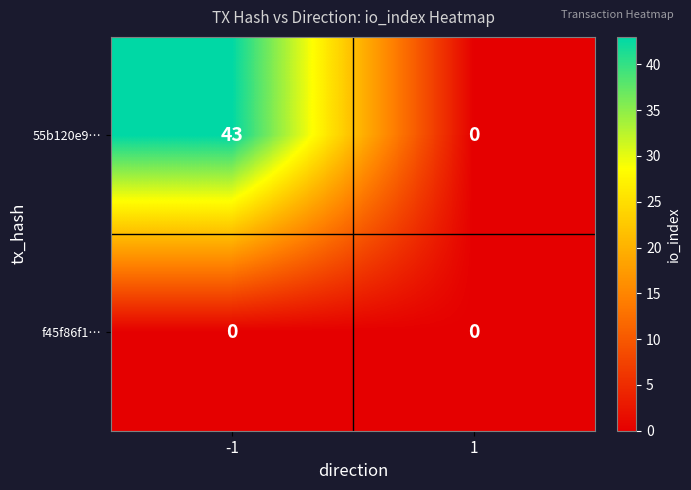

At how many categories does at least one series exceed 37?

1